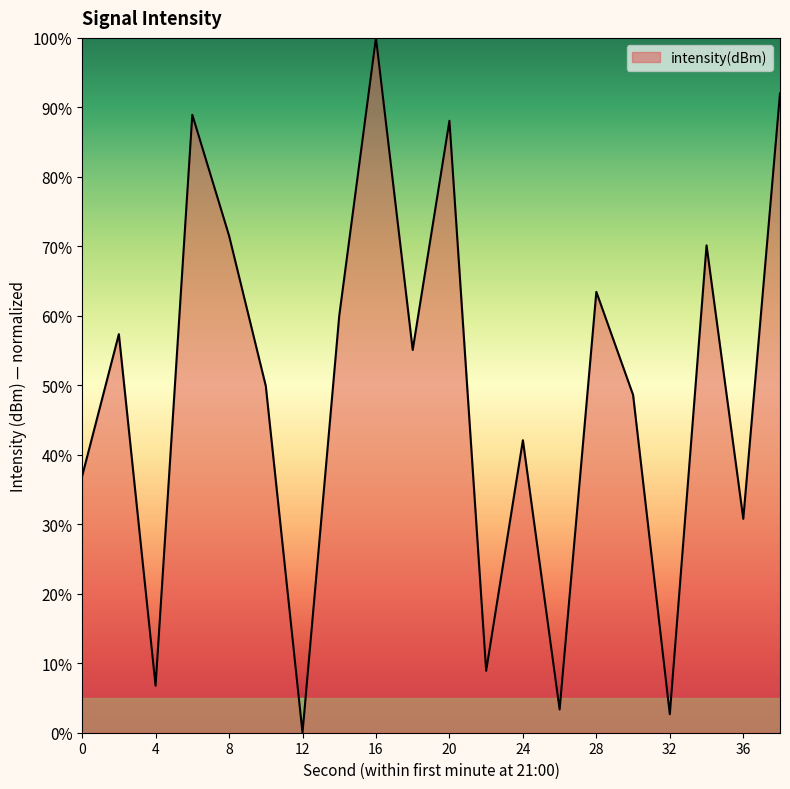

What is the difference between the maximum and minimum values?

100.0